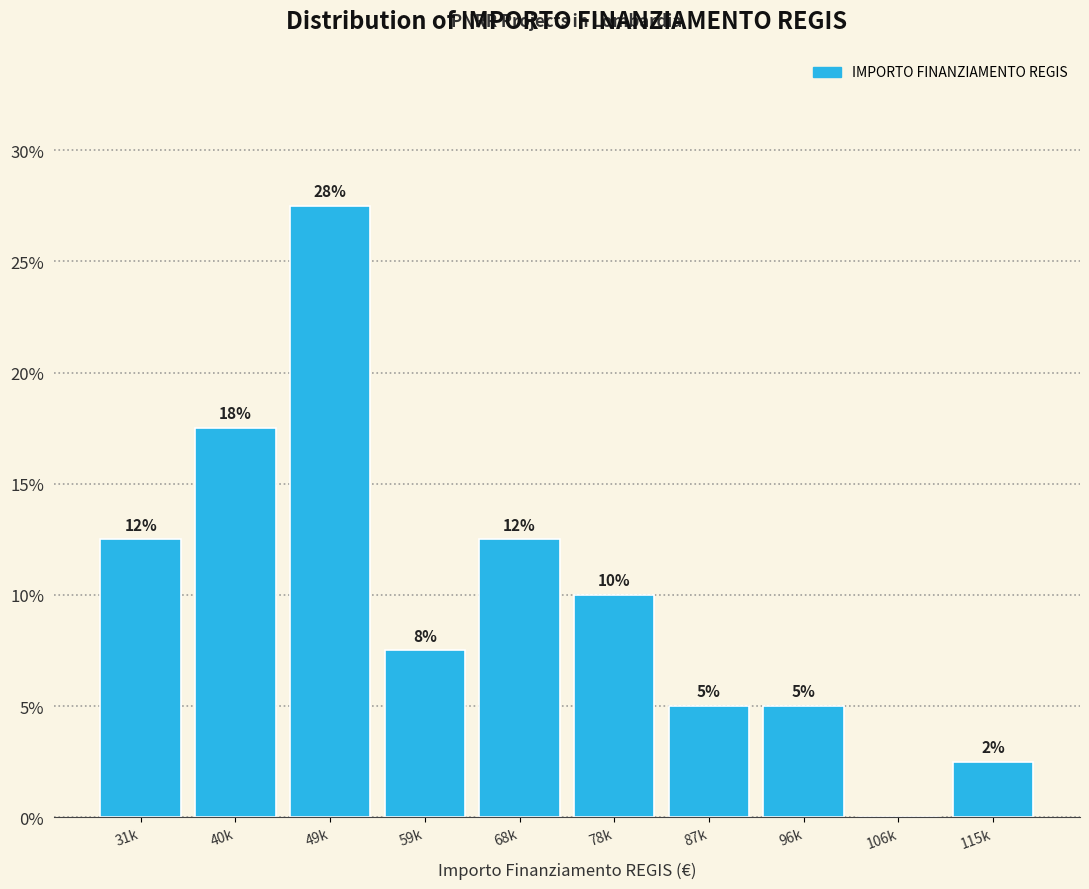

Are the bars horizontal?

No